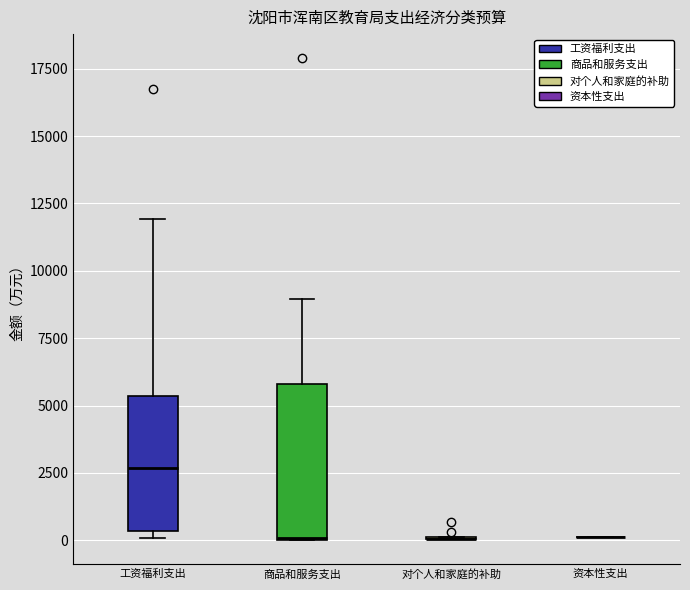

Reading left to right, transcribe this box plot: for each box, give where its median line is, the range the box spans, and where its two whiskers end, as read against the y-axis. The values are not printed on the chart, so give them approximately, as read against the axis.

工资福利支出: median 2500, box 500 to 5500, whiskers 0 to 12000
商品和服务支出: median 0, box 0 to 6000, whiskers 0 to 9000
对个人和家庭的补助: box collapsed to a line at 0, whiskers 0 to 0
资本性支出: box collapsed to a line at 0, whiskers 0 to 0